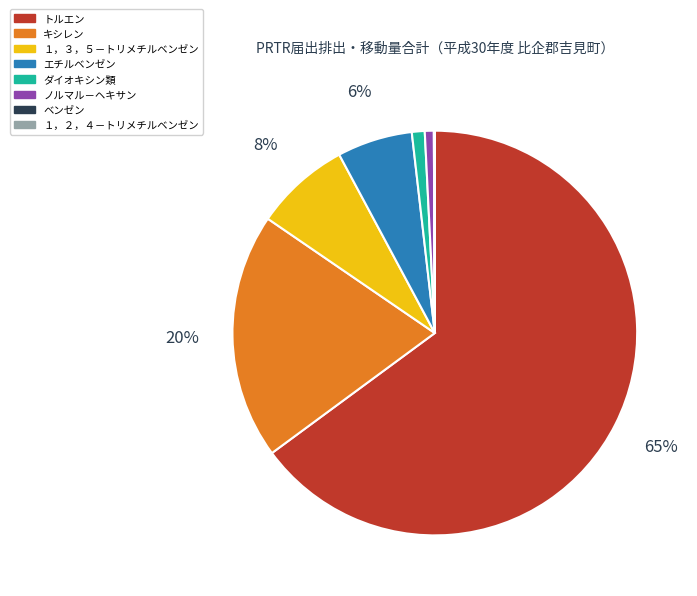

To the nearest percent, what percentage of the pie is キシレン?

20%